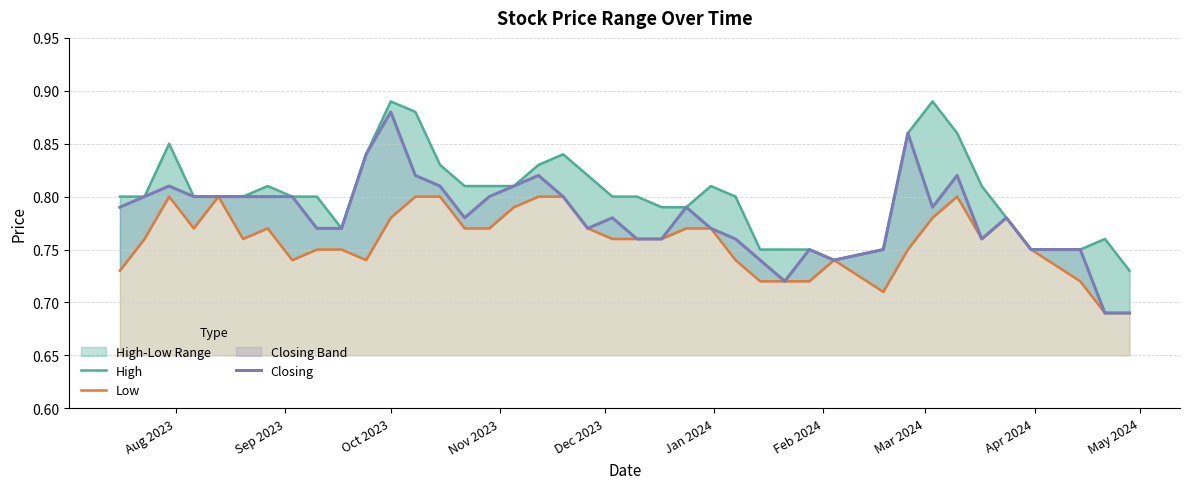

How many High values are between 0 and 1?

40